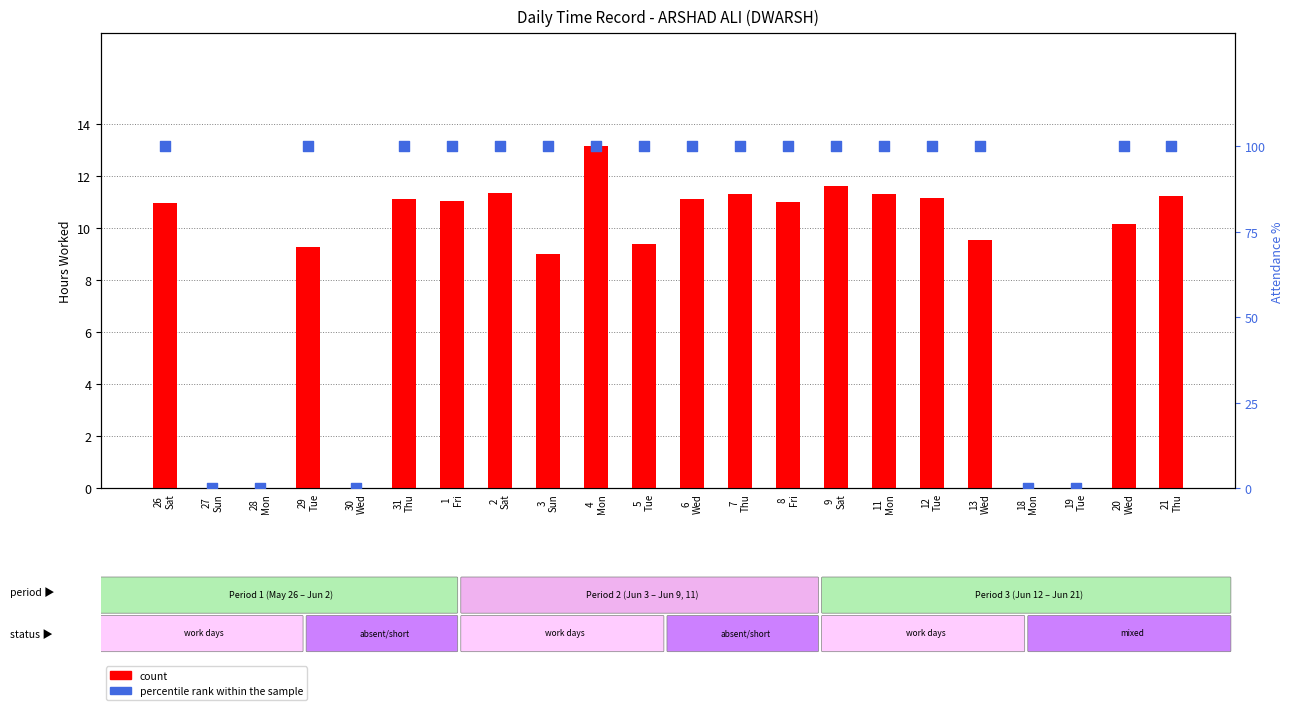

Which series contains the highest Y value?

percentile rank within the sample